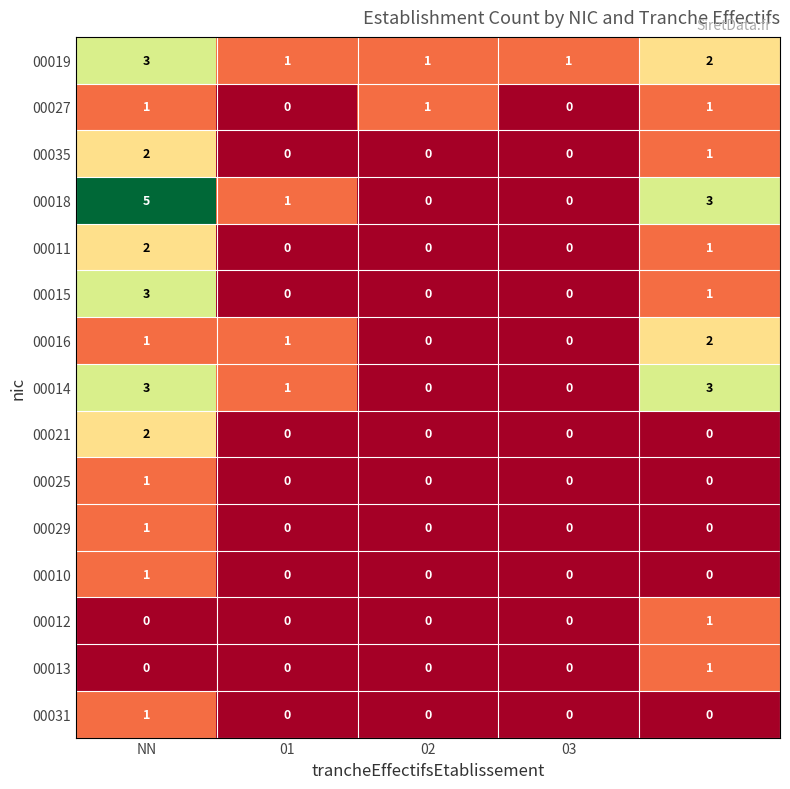

What is the sum of all 00018 values?

9